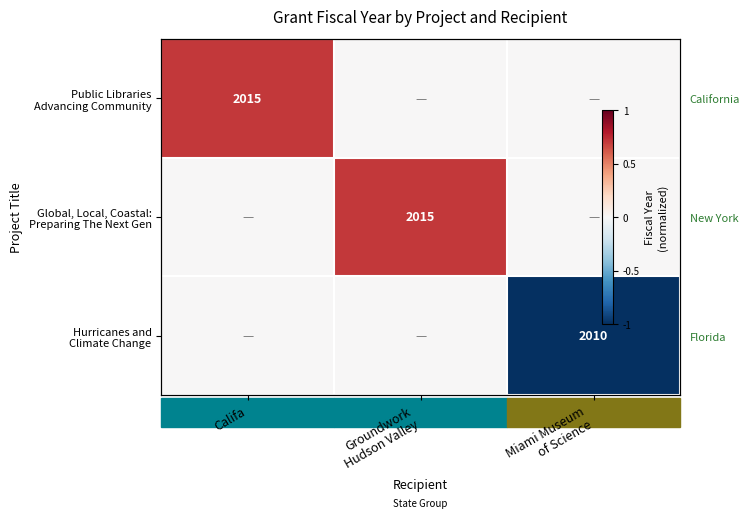

How many values in the Hurricanes and Climate Change series are below 0?

1